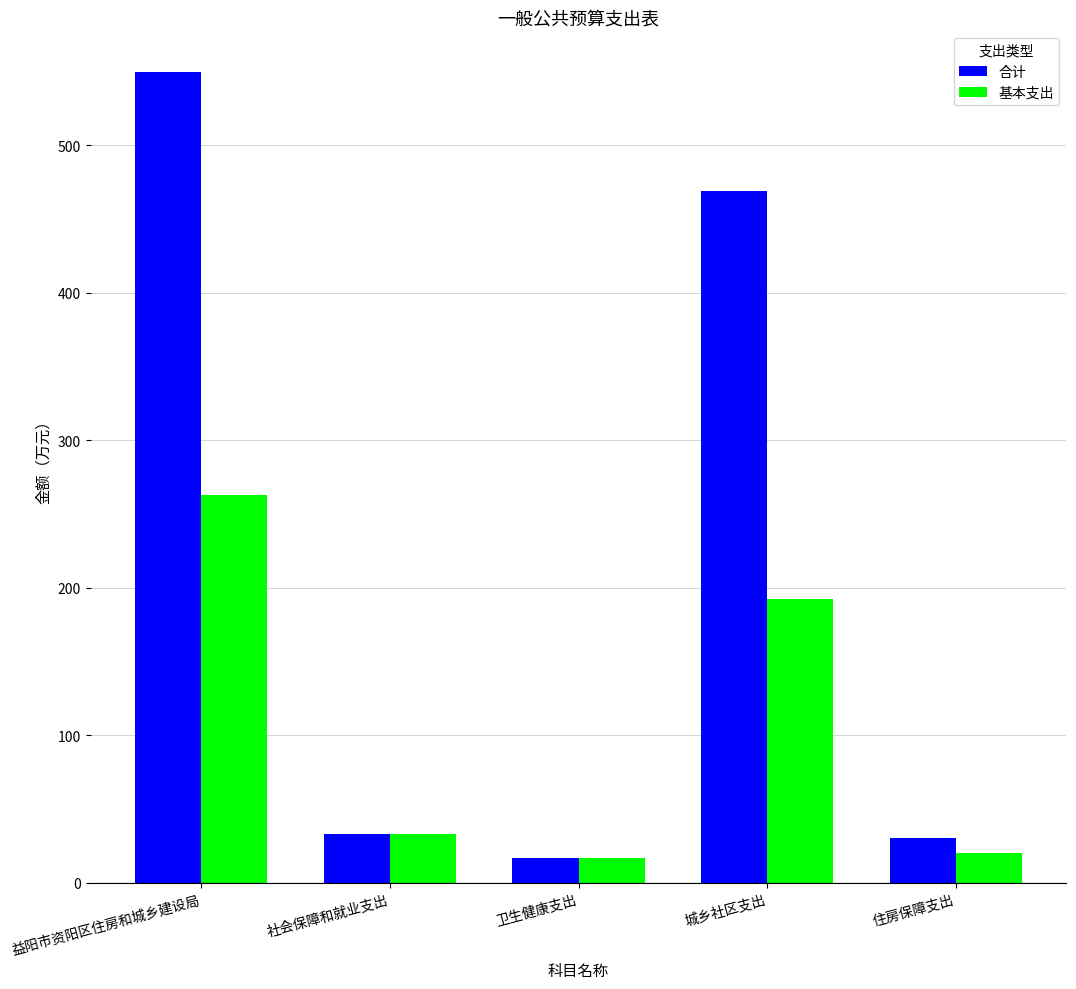

How many bars are there in total?

10